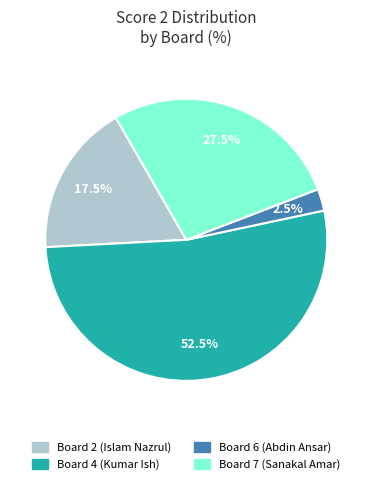

Combined, what portion of the pie is Board 4 (Kumar Ish) and Board 2 (Islam Nazrul)?

70.0%